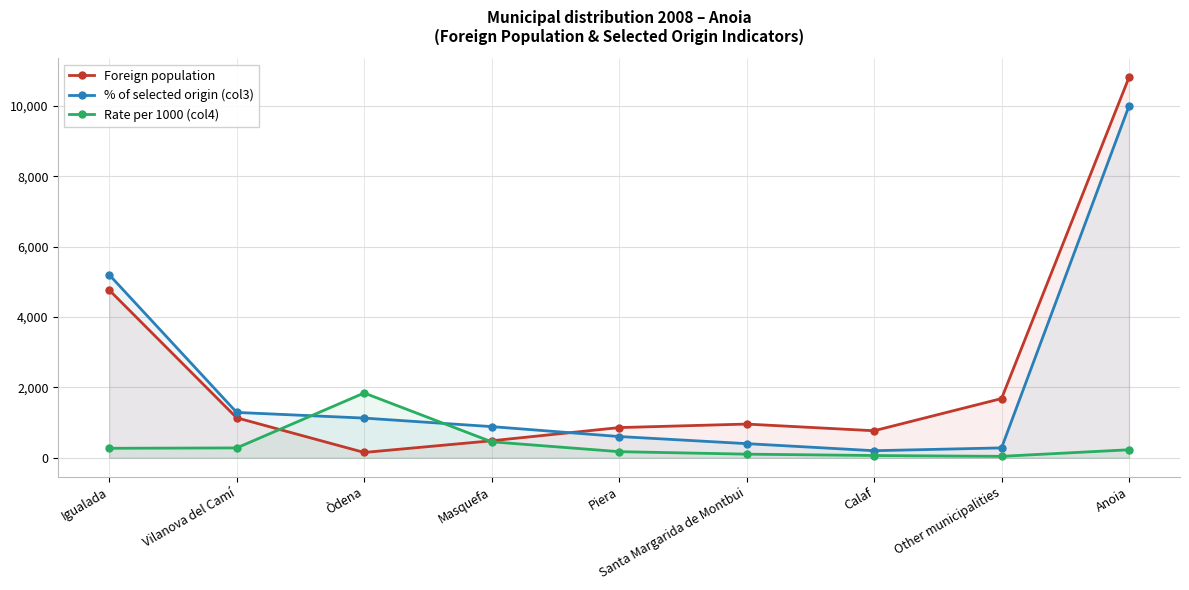

Reading left to right, transcribe all the data shown in this chart.

Foreign population: Igualada=4768	Vilanova del Camí=1137	Òdena=152	Masquefa=484	Piera=859	Santa Margarida de Montbui=959	Calaf=769	Other municipalities=1684	Anoia=10812
% of selected origin (col3): Igualada=5202	Vilanova del Camí=1290	Òdena=1129	Masquefa=887	Piera=605	Santa Margarida de Montbui=403	Calaf=202	Other municipalities=282	Anoia=10000
Rate per 1000 (col4): Igualada=271	Vilanova del Camí=281	Òdena=1842	Masquefa=455	Piera=175	Santa Margarida de Montbui=104	Calaf=65	Other municipalities=42	Anoia=229